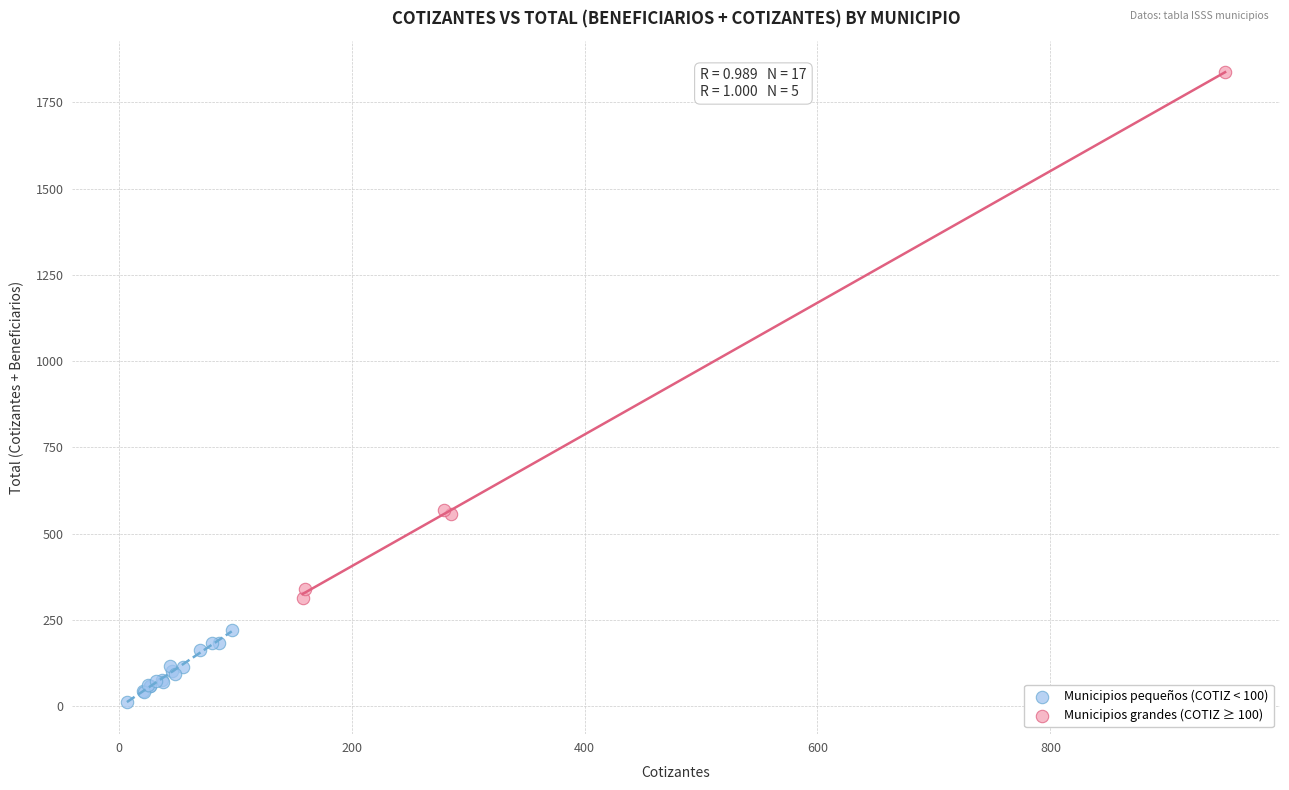

Which series has the largest Y range (max minus min)?

Municipios grandes (COTIZ ≥ 100)